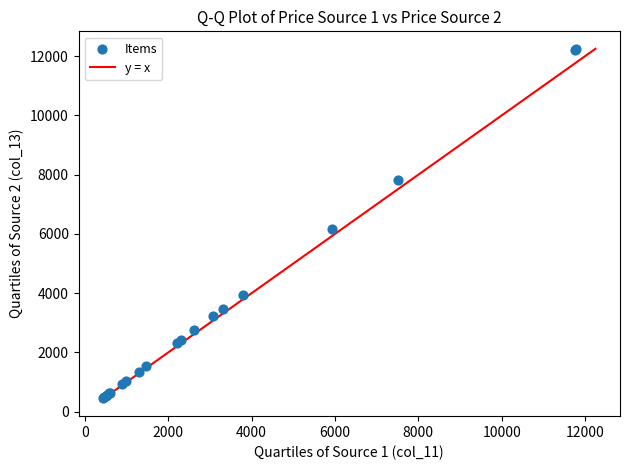

What Y value in the scatter plot is closest to 6354?

6173.9